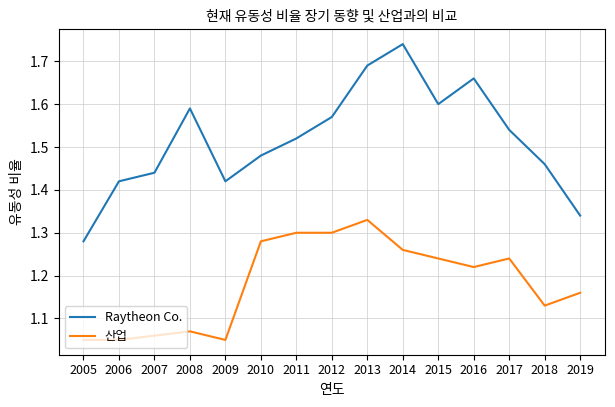

At how many categories does at least one series exceed 1?

15